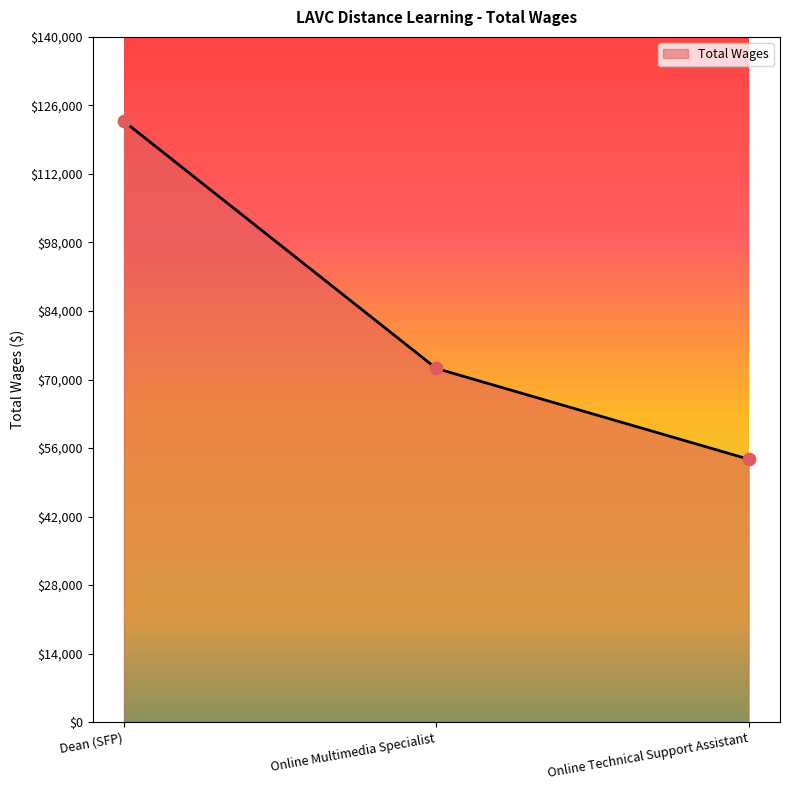

What is the ratio of the value at Dean (SFP) to the value at Online Technical Support Assistant?

2.3